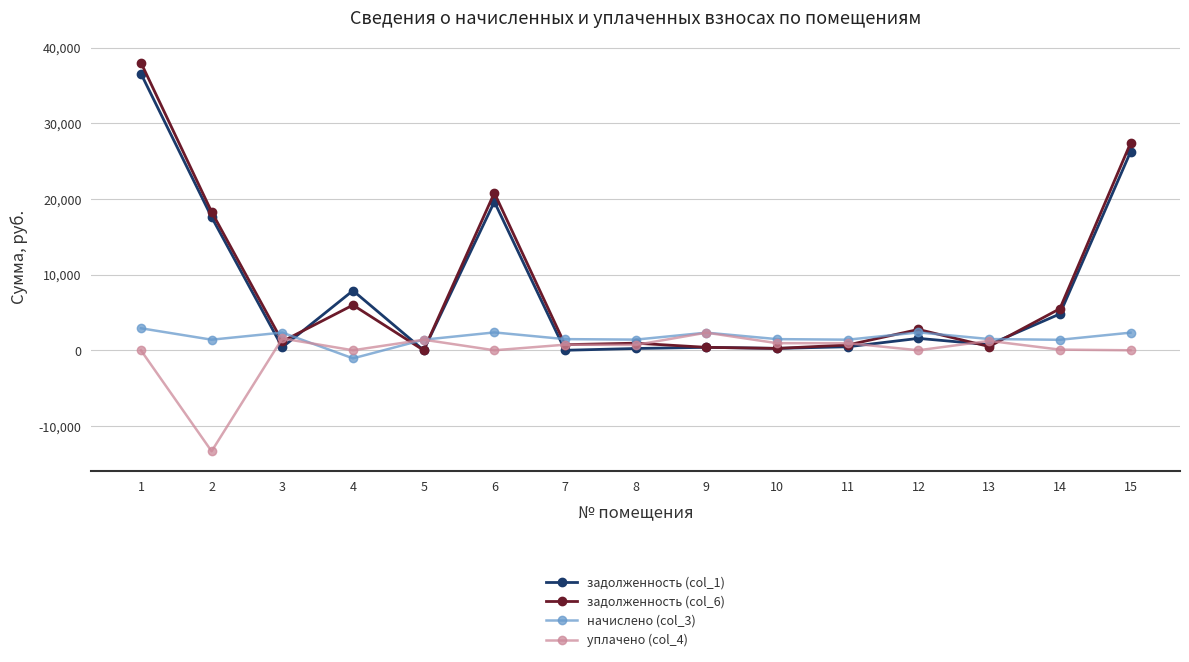

At which label is задолженность (col_1) closest to 18291?

2